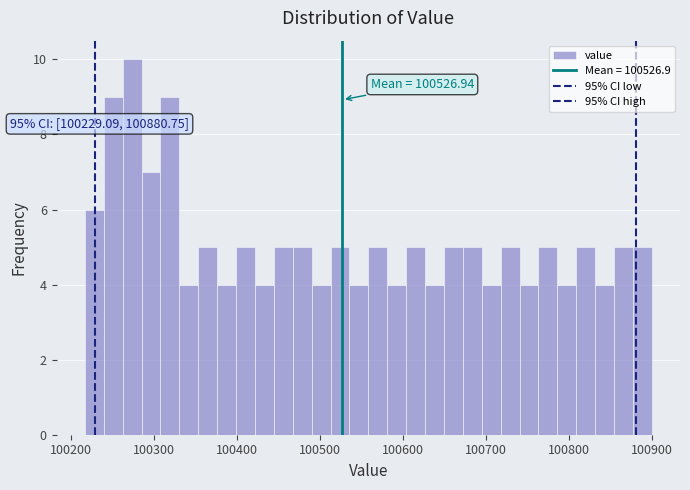

Read against the x-axis, roughly where is the centre of the tallest bar?

100270